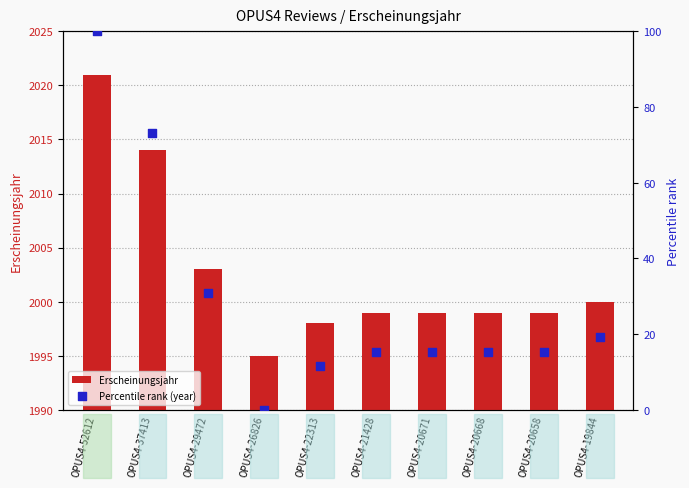

Which series reaches the maximum Y coordinate?

Percentile rank (year)